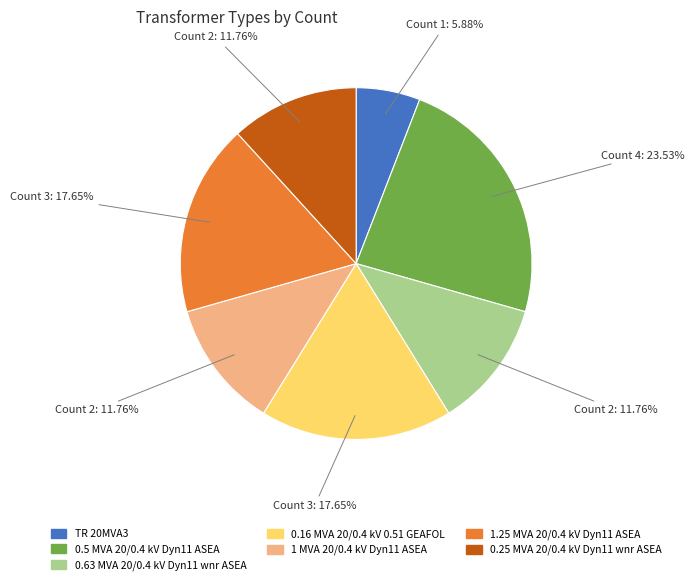

How many slices are in this pie chart?

7